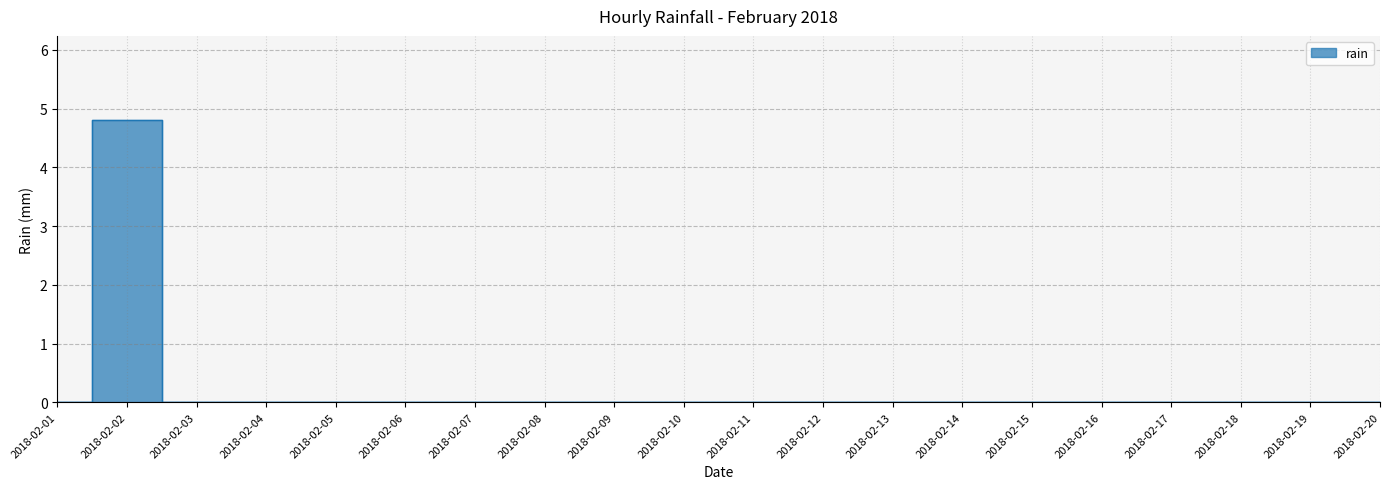

Reading left to right, transcribe all the data shown in this chart.

0.0	4.8	0.0	0.0	0.0	0.0	0.0	0.0	0.0	0.0	0.0	0.0	0.0	0.0	0.0	0.0	0.0	0.0	0.0	0.0